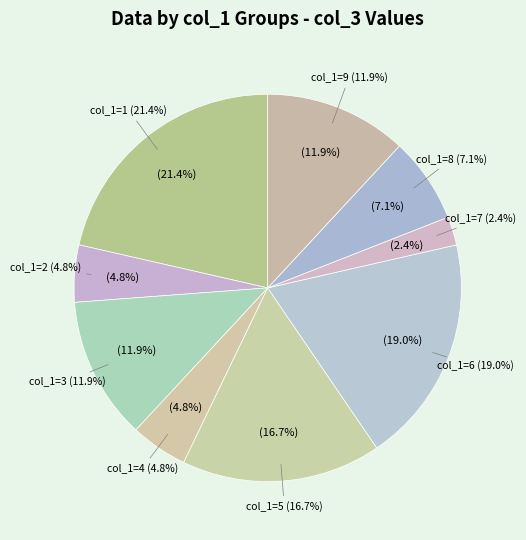

Is there a majority slice in this chart?

No